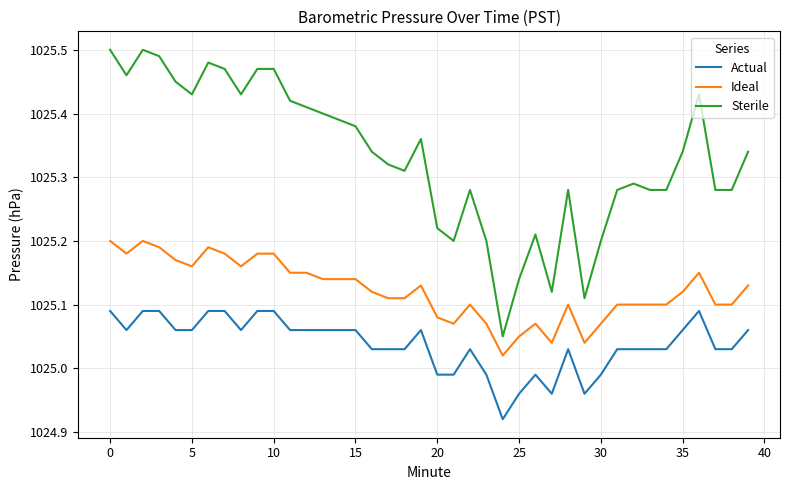

True or false: Ideal and Sterile intersect in this chart.

False